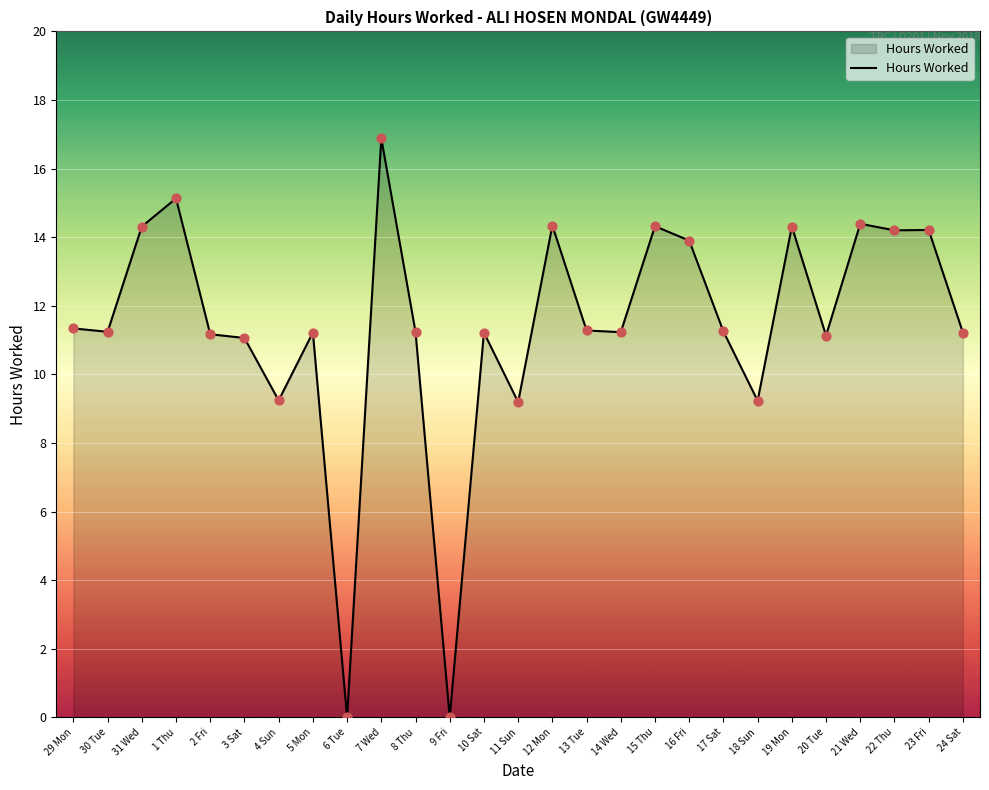

Which has a higher value, 29 Mon or 3 Sat?

29 Mon